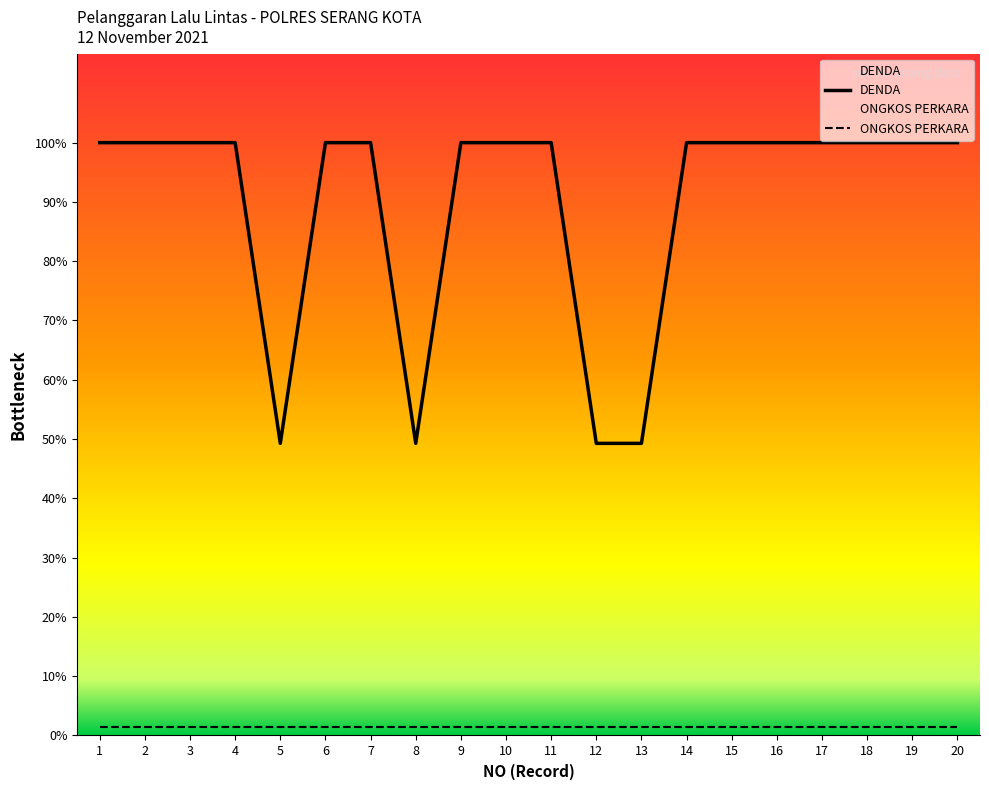

Count the number of categories in the chart.

20